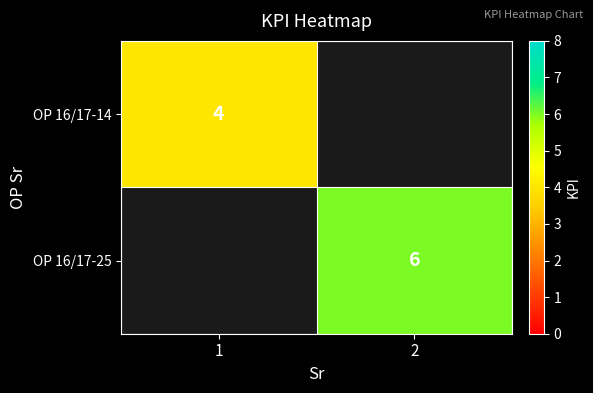

Is it true that OP 16/17-25 equals 9 at 2?

False